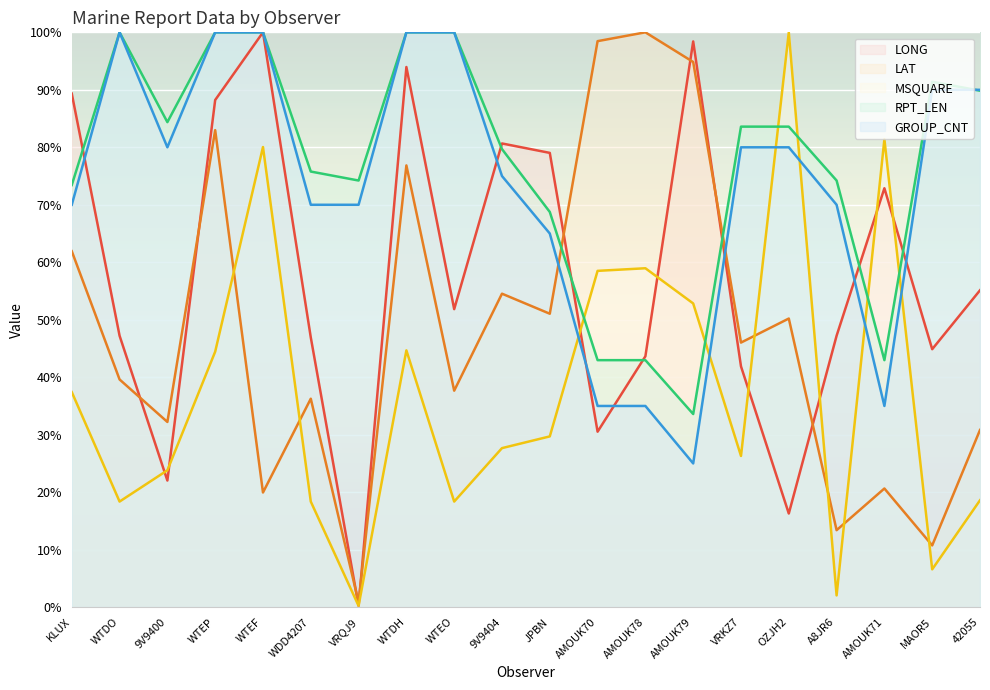

At WDD4207, list the series in order from smallest to largest.

MSQUARE, LAT, LONG, GROUP_CNT, RPT_LEN